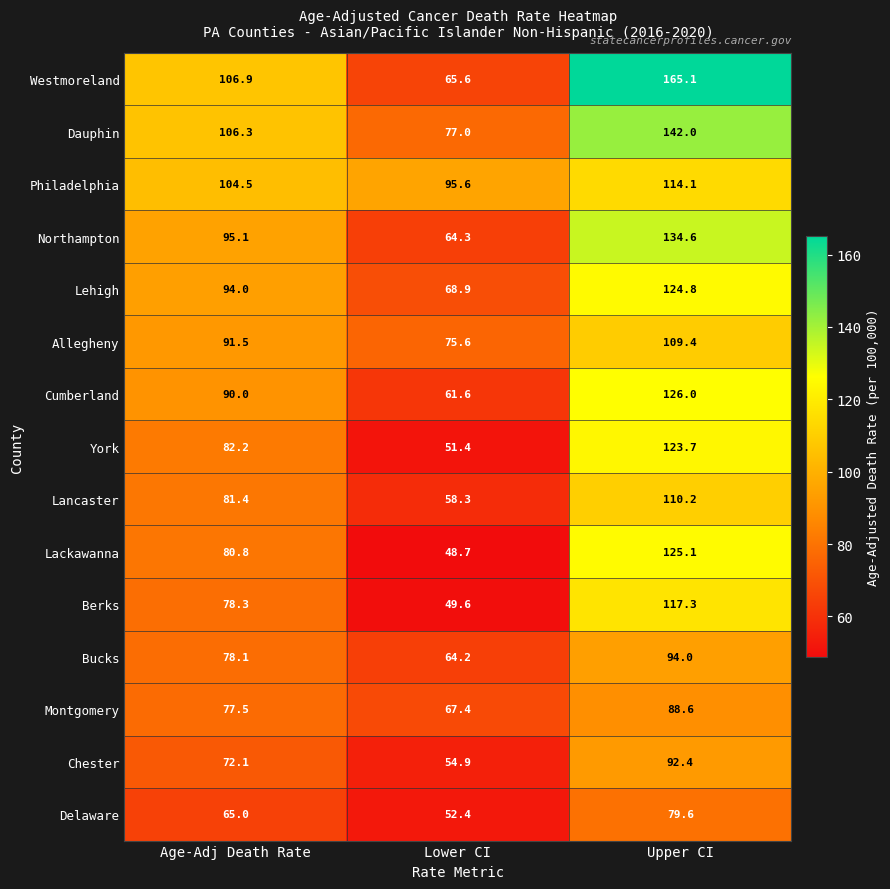

Is it true that Lackawanna equals 125.1 at Upper CI?

True